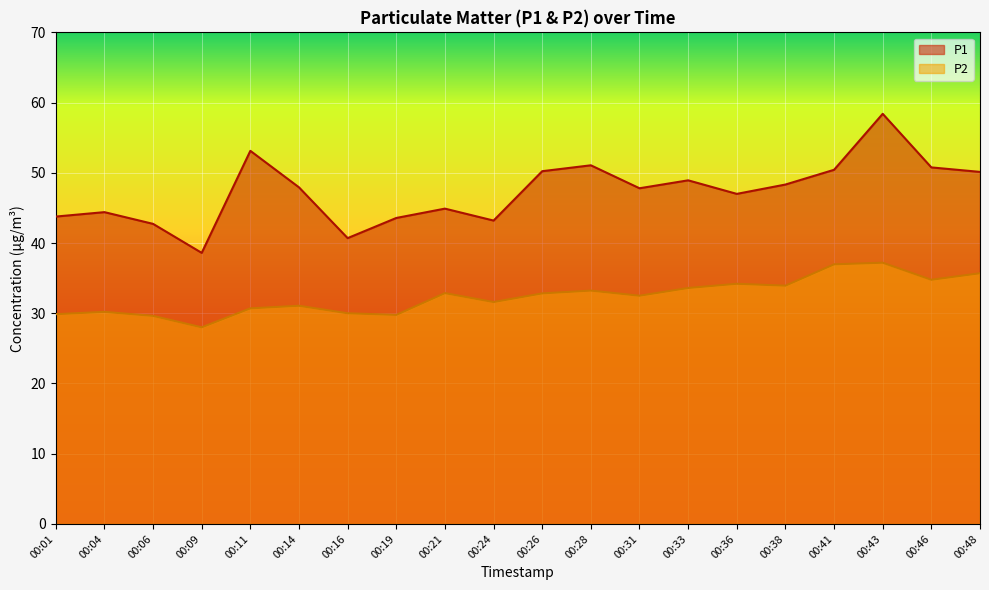

How many lines are shown in the chart?

2